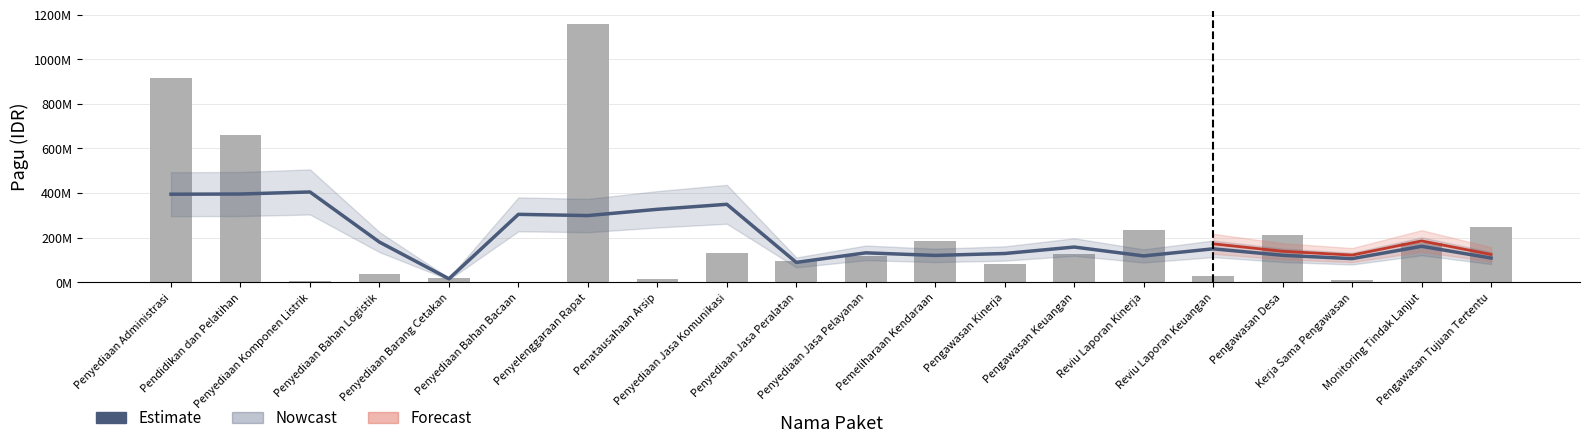

True or false: the data shows 660551000 at Pendidikan dan Pelatihan.

True